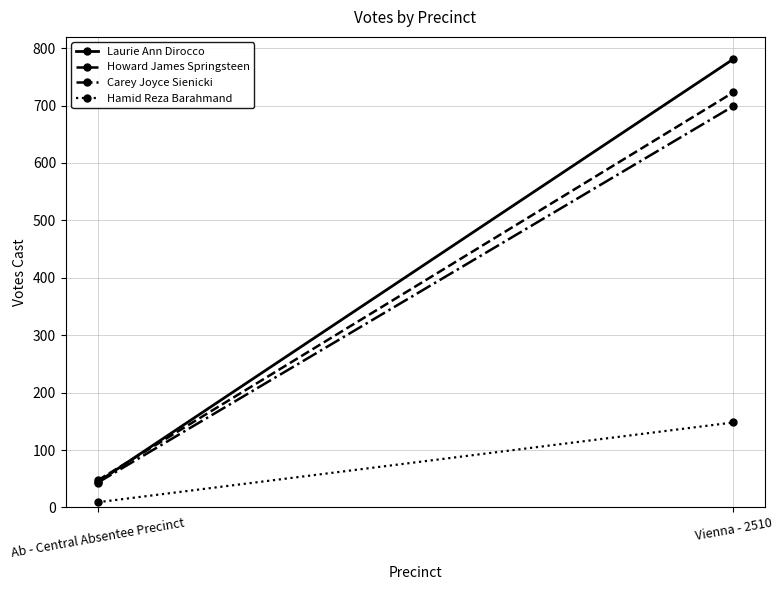

Is it true that Hamid Reza Barahmand equals 148 at Vienna - 2510?

True